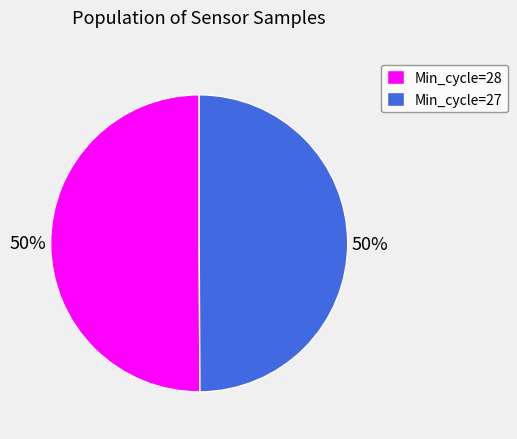

To the nearest percent, what portion does Min_cycle=28 represent?

50%